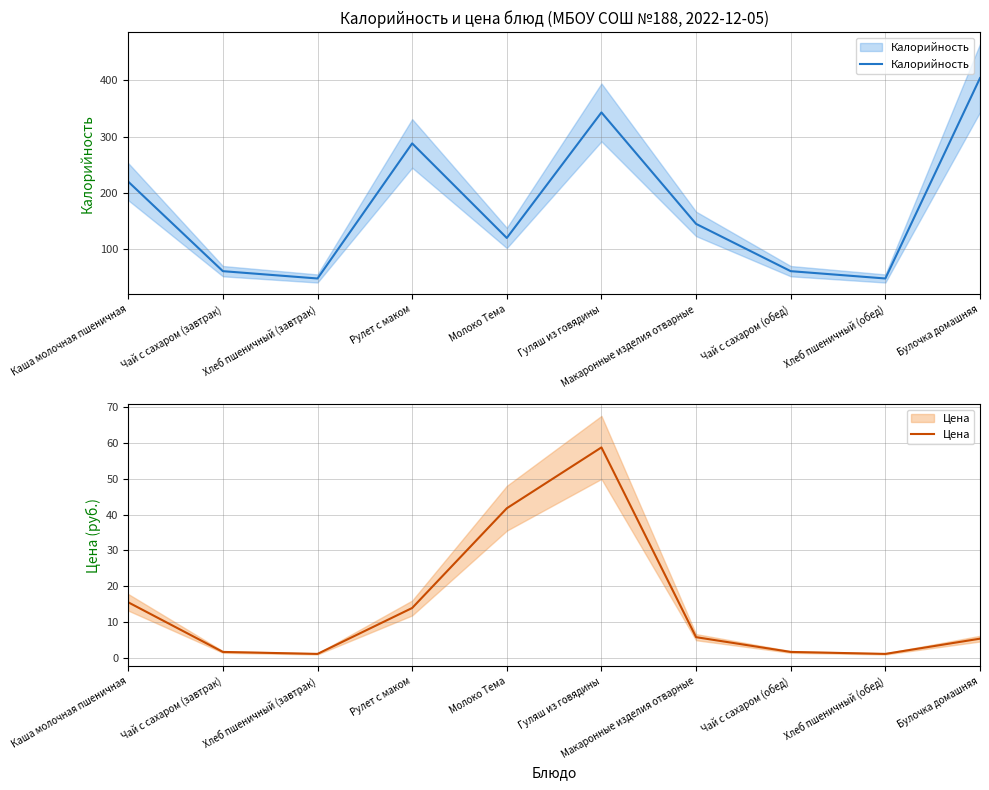

Which category has the lowest value across all series?

Хлеб пшеничный (завтрак)